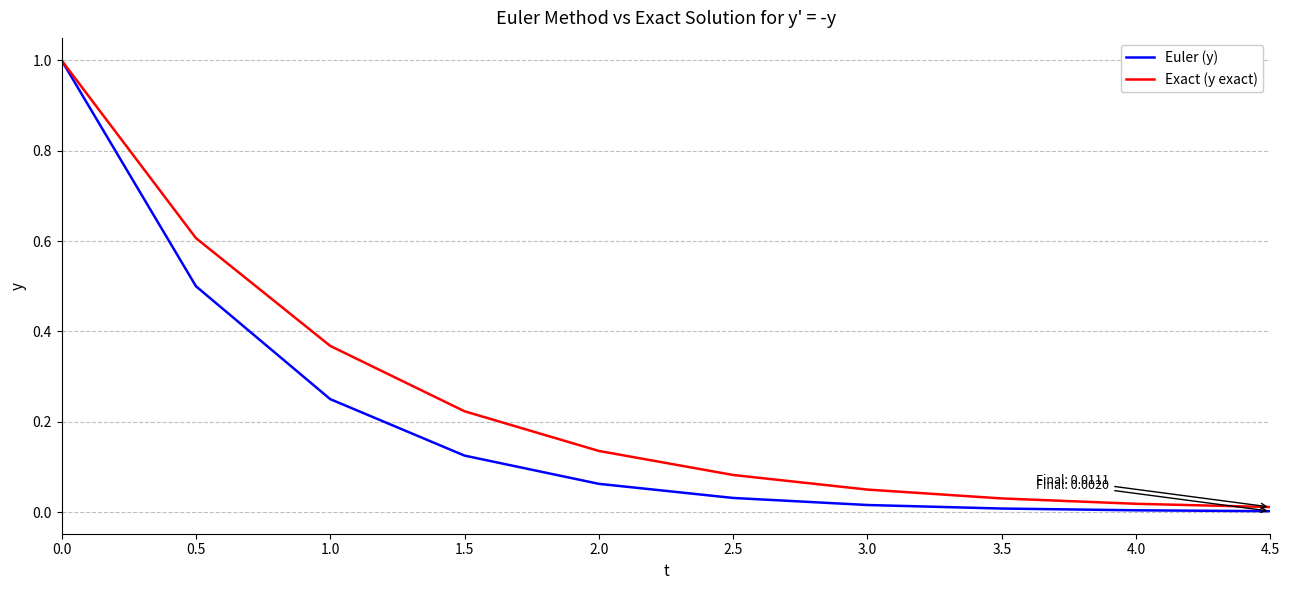

Which series has the largest range (max minus min)?

Euler (y)